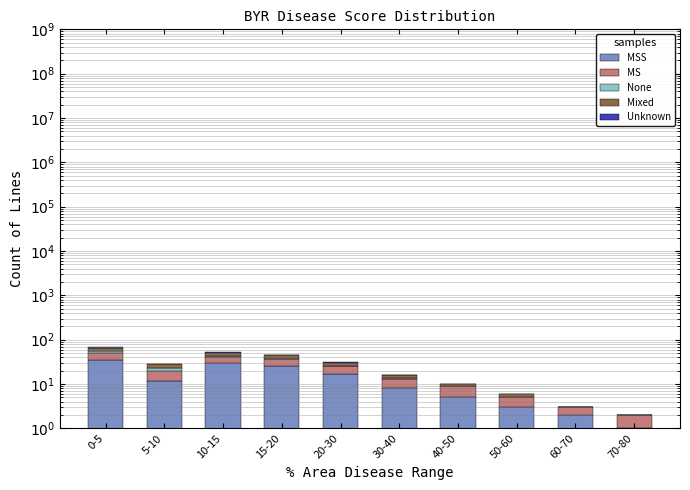

What is the value of the Mixed bar at the 3rd from the left?

8.0